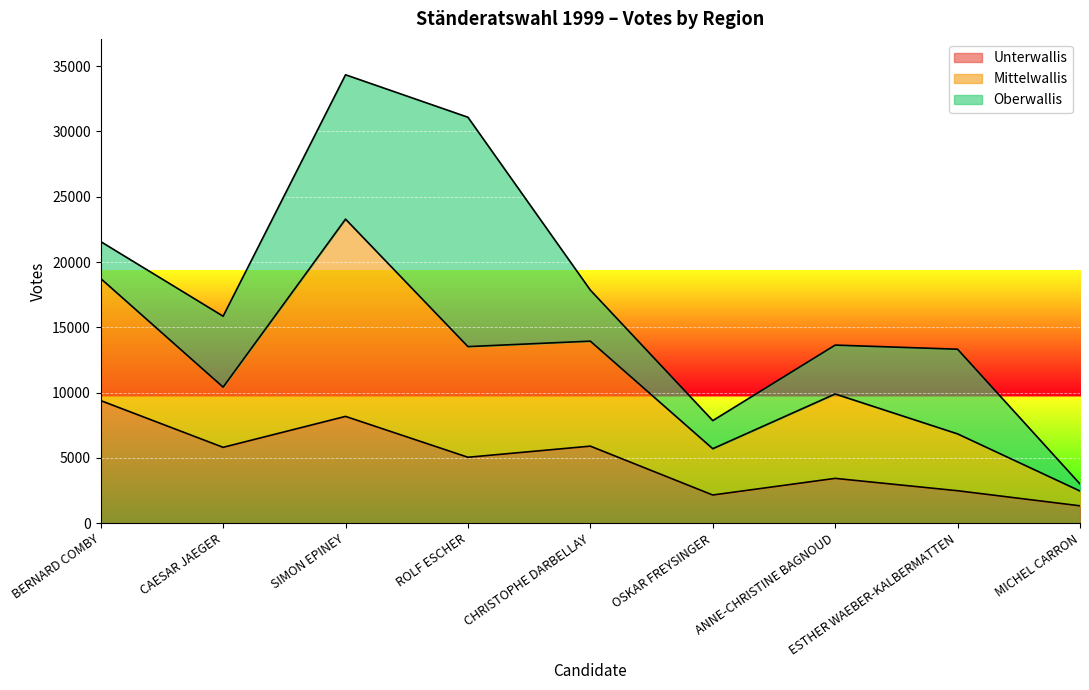

Rank the categories by Oberwallis value from highest to lowest.

ROLF ESCHER, SIMON EPINEY, ESTHER WAEBER-KALBERMATTEN, CAESAR JAEGER, CHRISTOPHE DARBELLAY, ANNE-CHRISTINE BAGNOUD, BERNARD COMBY, OSKAR FREYSINGER, MICHEL CARRON